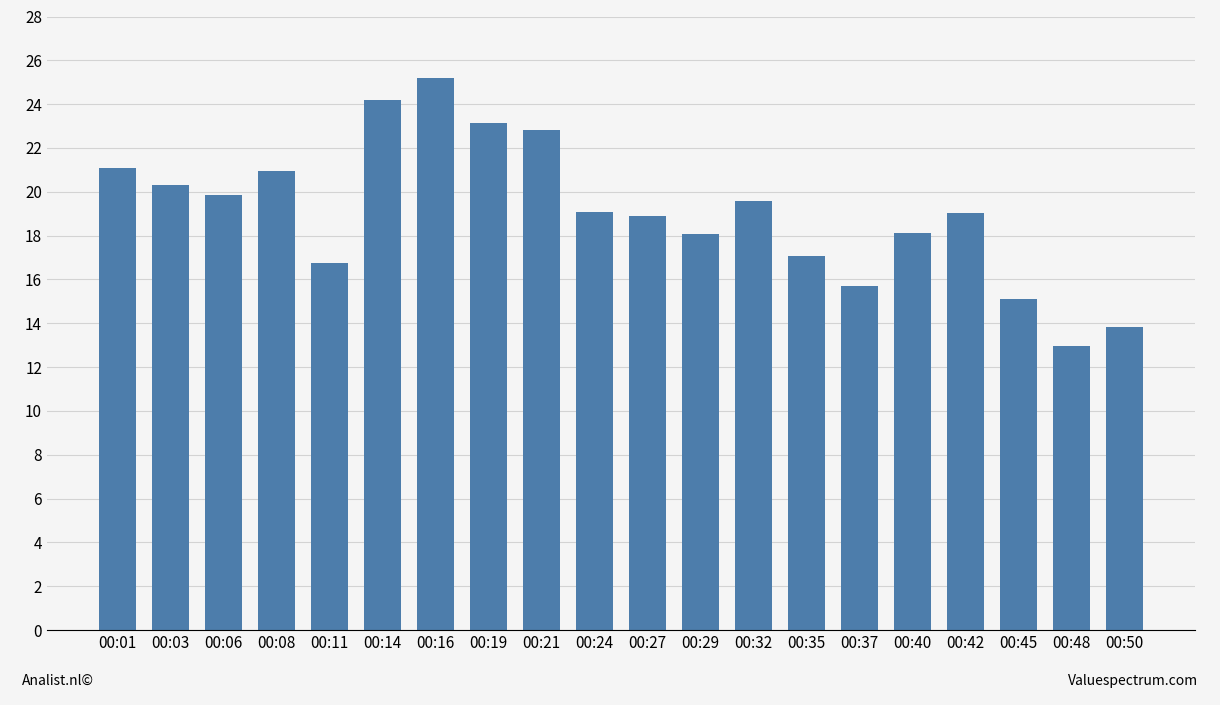

What is the value of the 7th bar from the left?

25.2